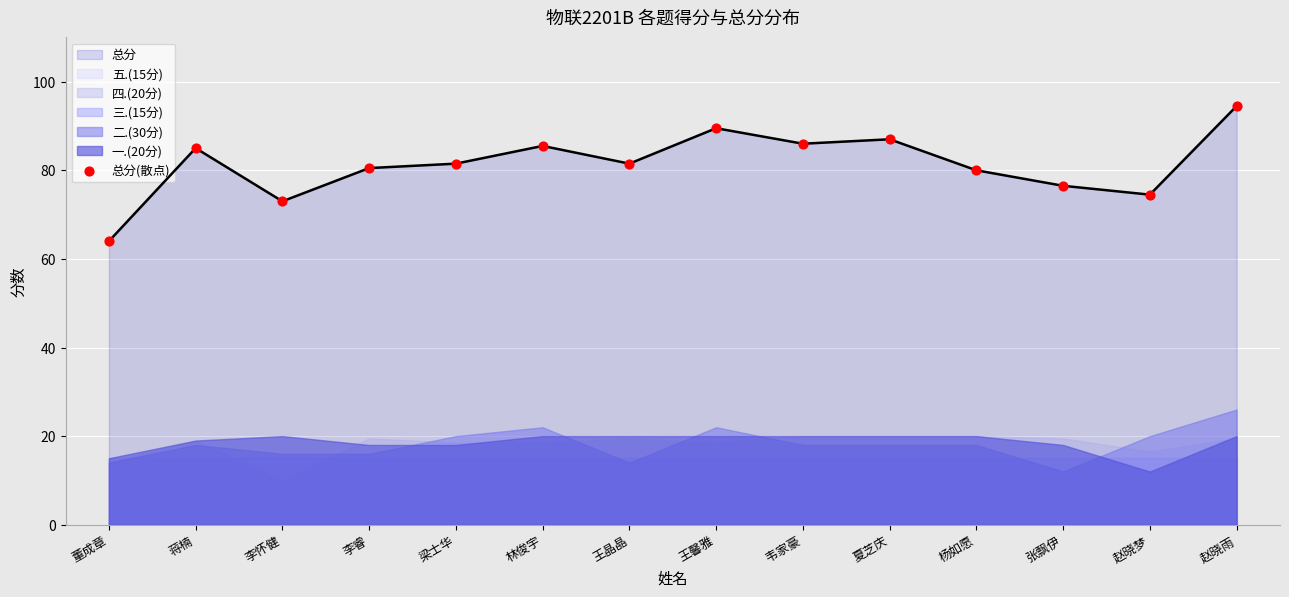

Which has a higher value, 夏芝庆 or 梁士华?

夏芝庆